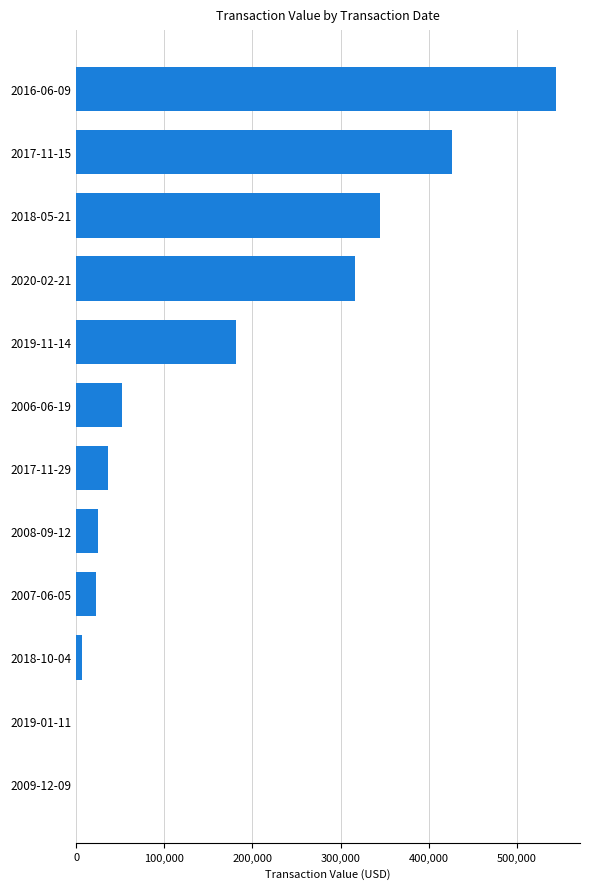

What is the maximum value shown in the chart?

544200